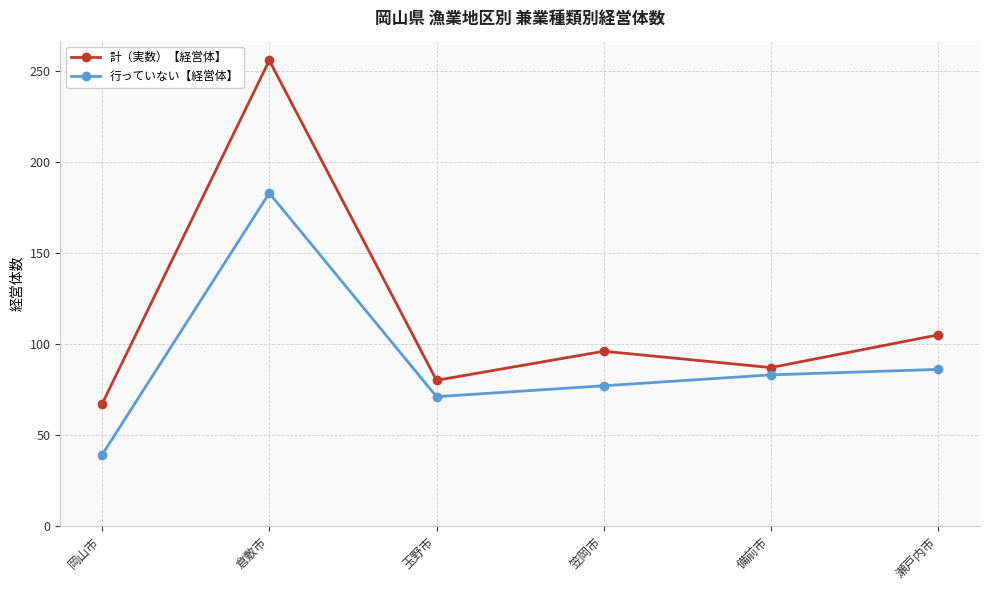

The value of 行っていない【経営体】 at 玉野市 is 71. True or false?

True